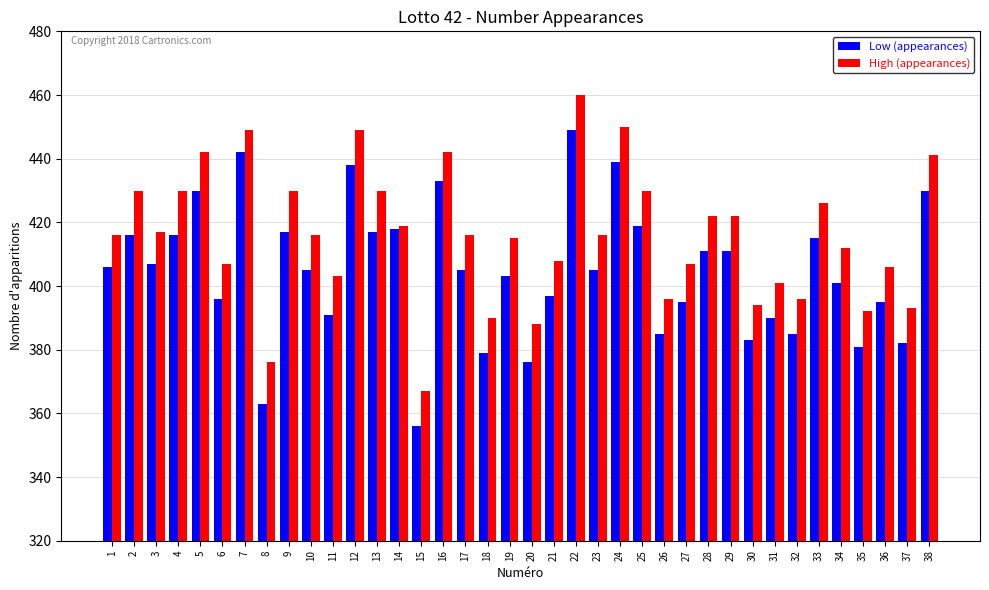

What is the approximate value of Low (appearances) at 18?

379